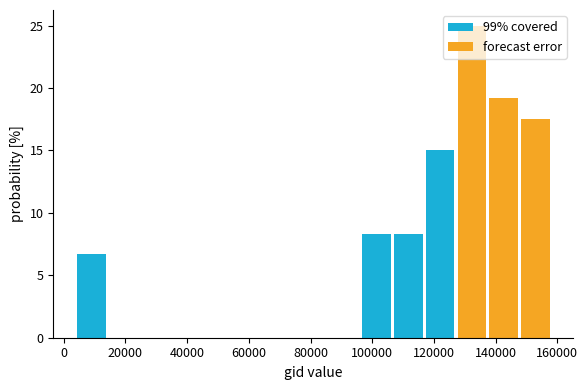

Which range on the x-axis has the tallest stacked bar (by total height)?

128000 to 138000